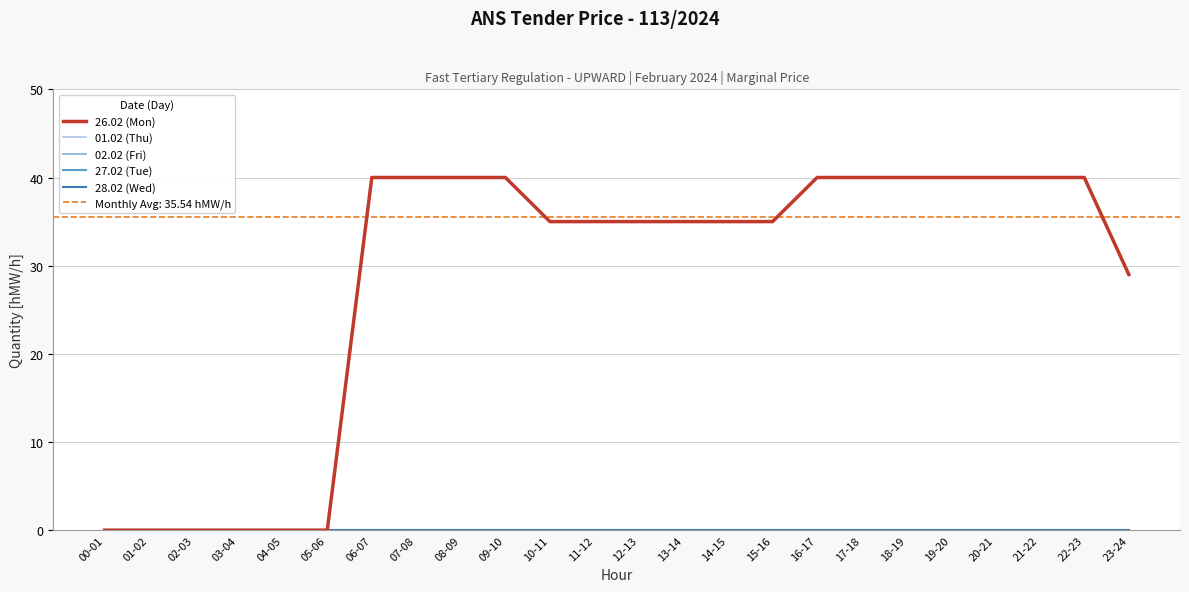

Which series has the largest total across all categories?

26.02 (Mon)